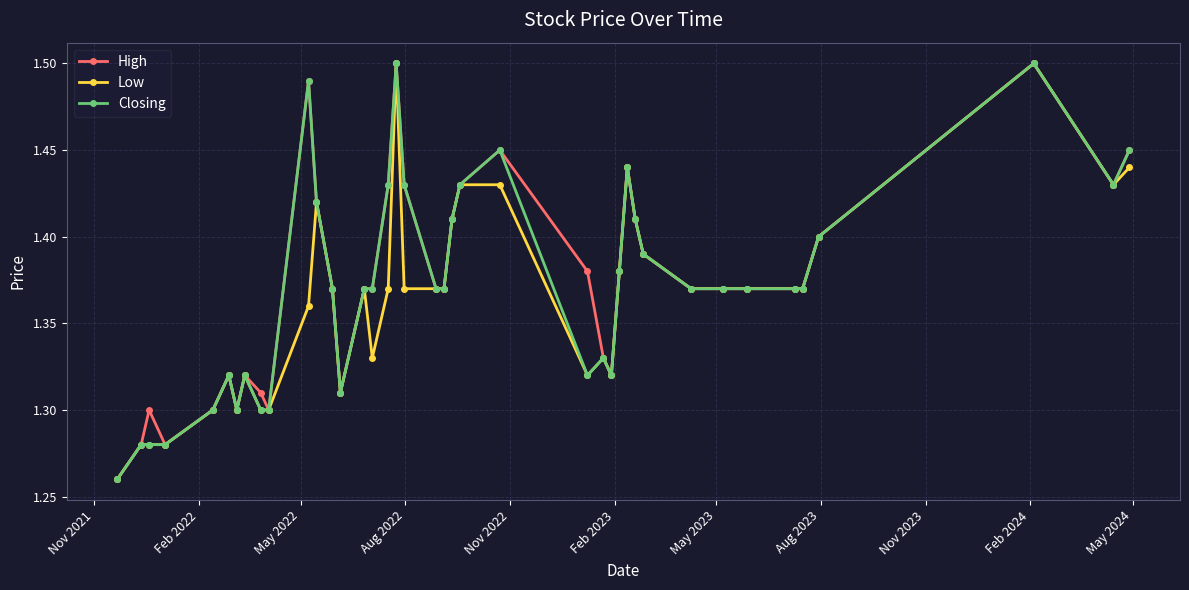

How many Low values are between 1 and 2?

40